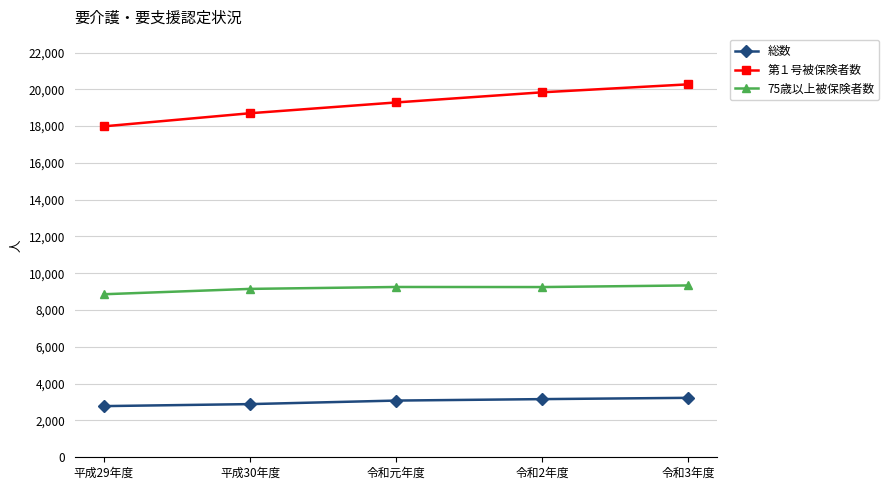

What is the difference between the maximum and minimum values in the 総数 series?

450